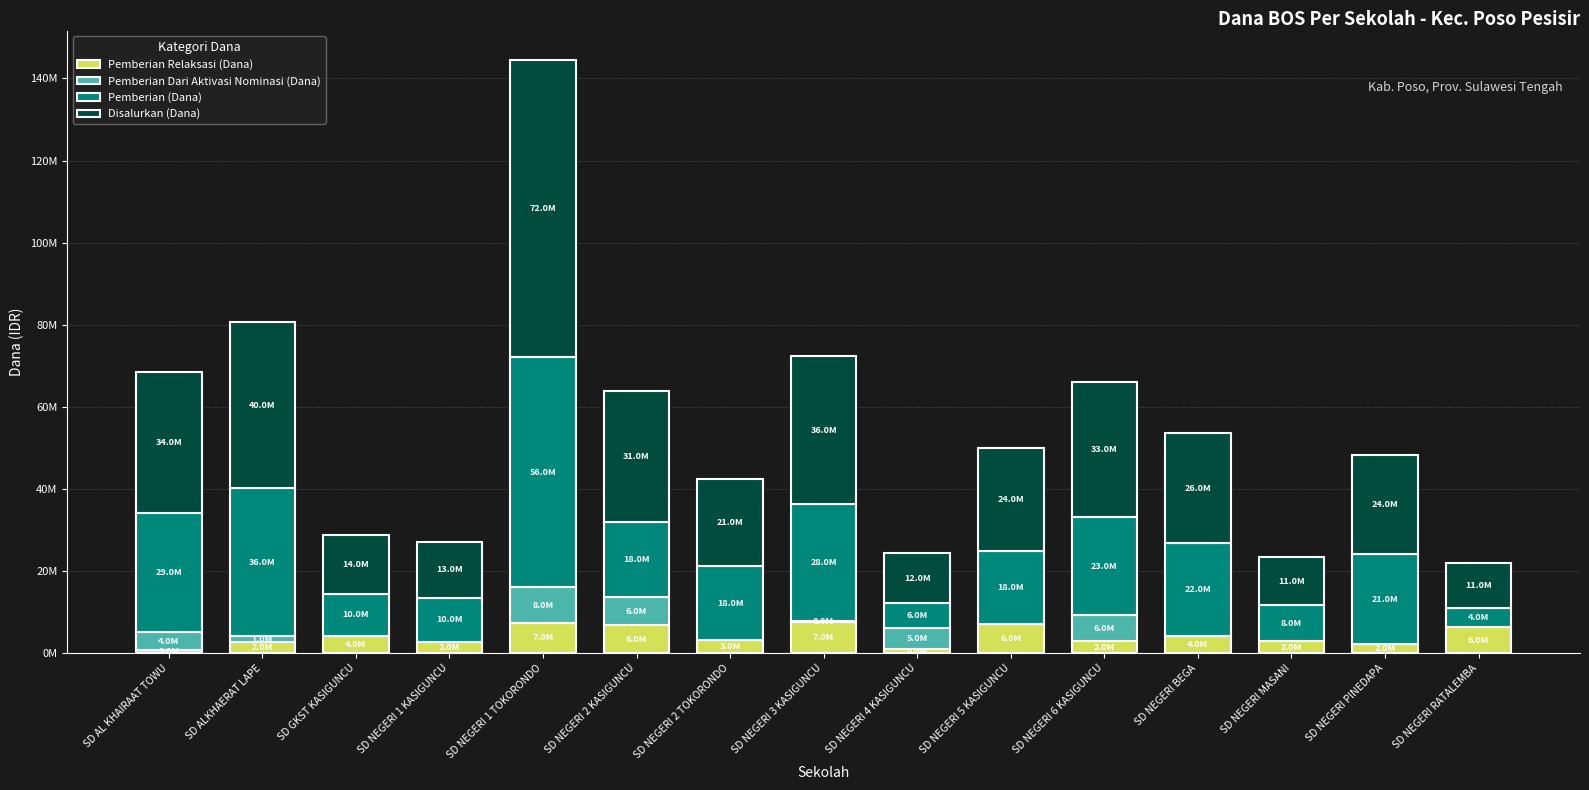

Where does the Pemberian (Dana) series first go above 18225000?

SD AL KHAIRAAT TOWU